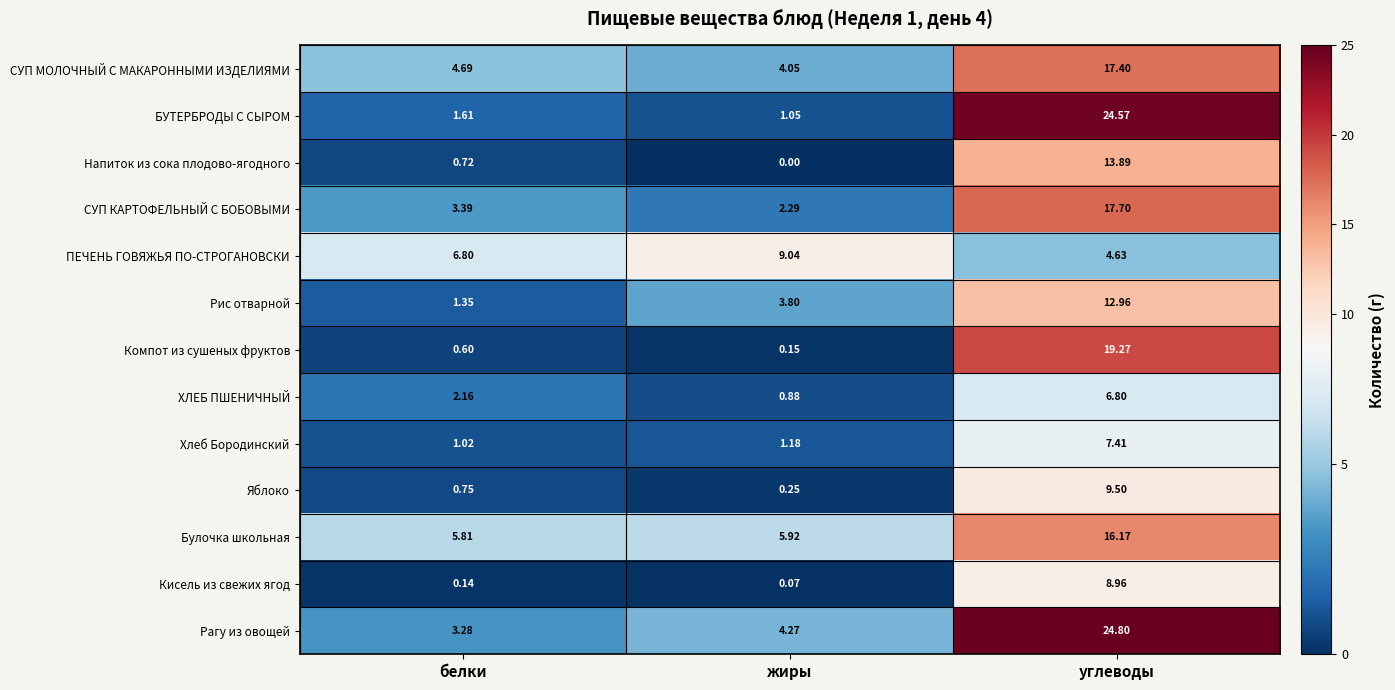

Is the value of Хлеб Бородинский at жиры greater than the value of ХЛЕБ ПШЕНИЧНЫЙ at жиры?

Yes